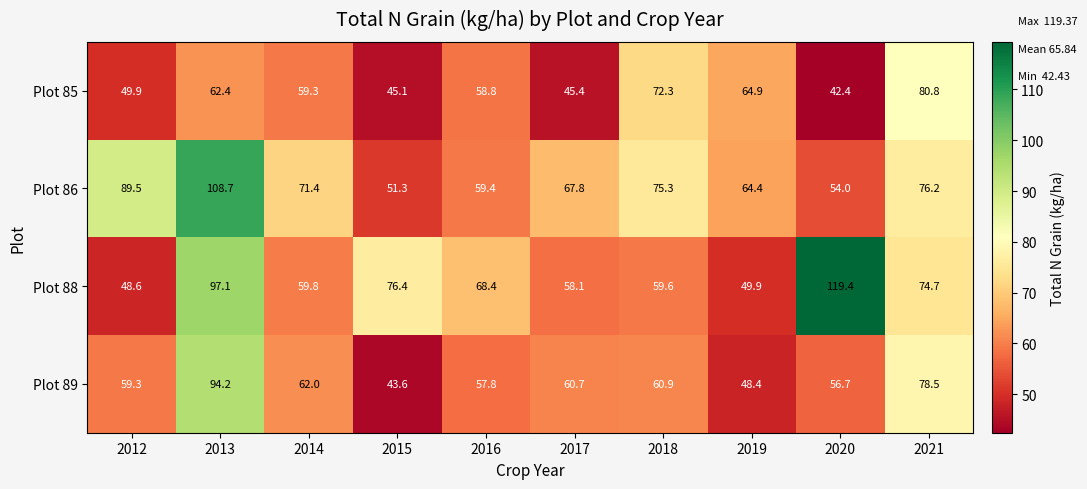

Which label corresponds to the smallest value in the chart?

2020